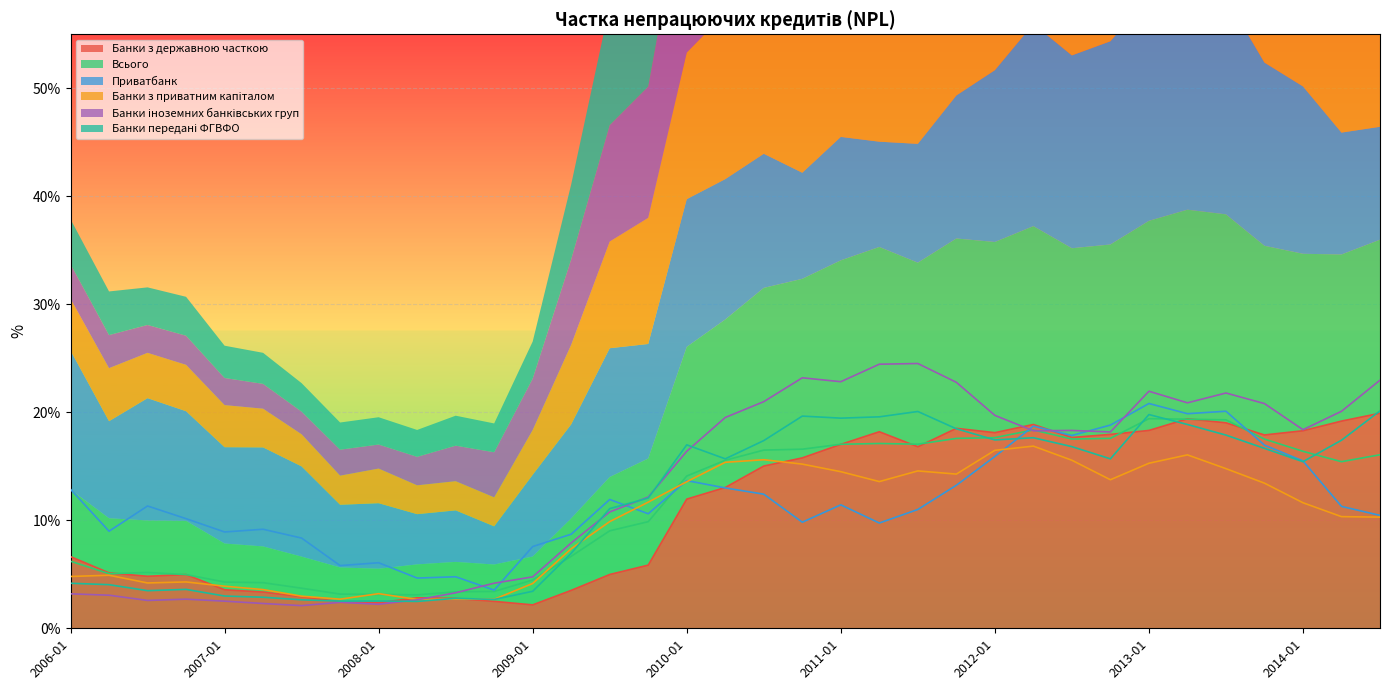

What is the sum of the Всього values at 2007-07 and 2007-04?

0.1